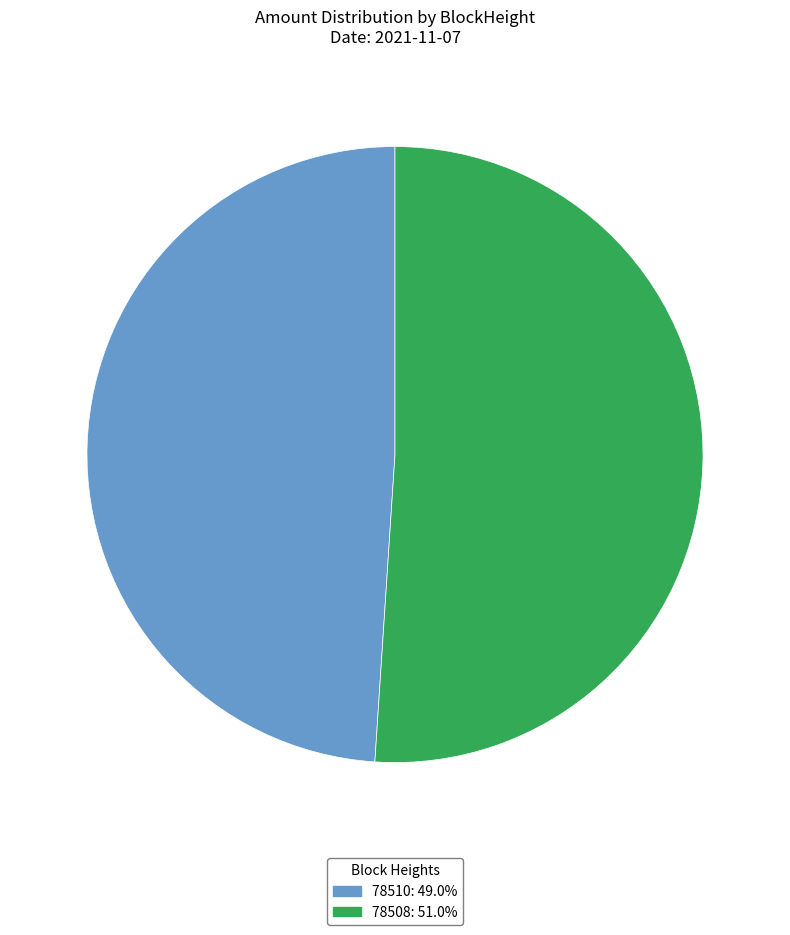

Does any single category account for the majority?

Yes